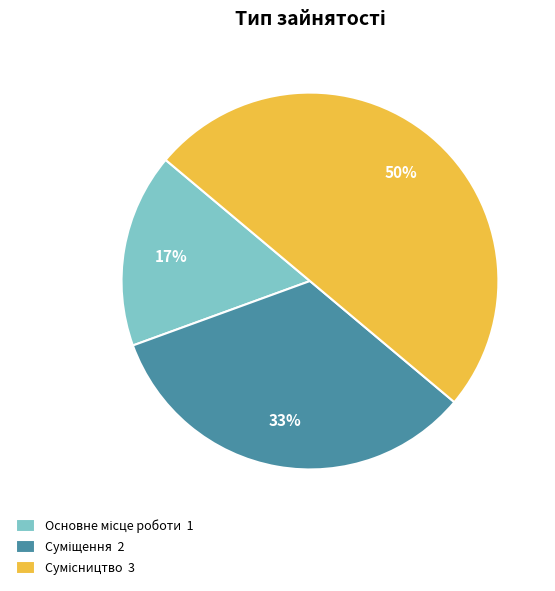

To the nearest percent, what is the difference between the largest and smallest slice percentages?

33%